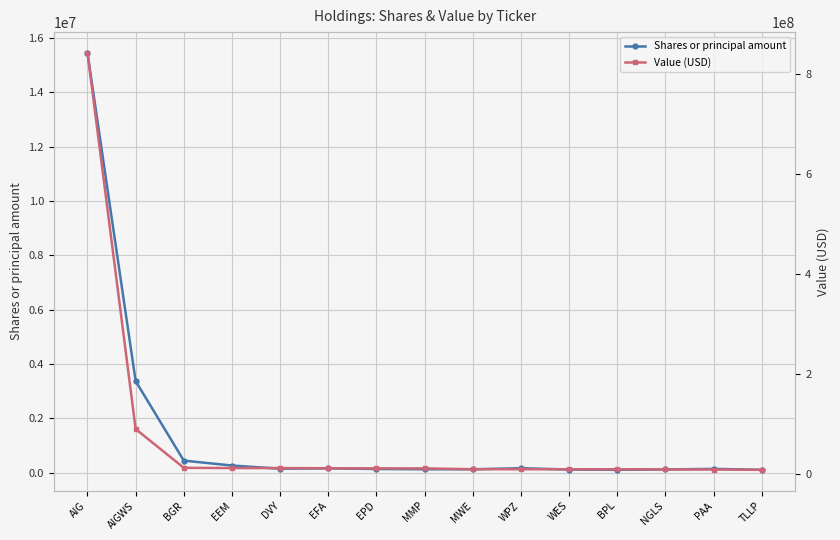

What is the highest value of the Shares or principal amount series?

15444799